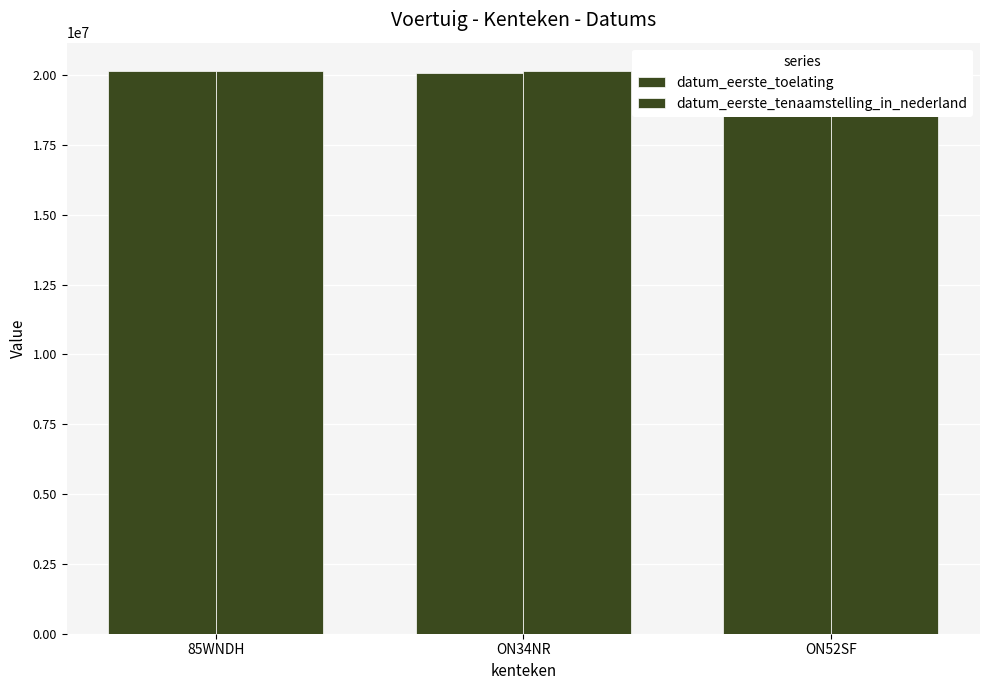

At how many categories does at least one series exceed 20089878?

3